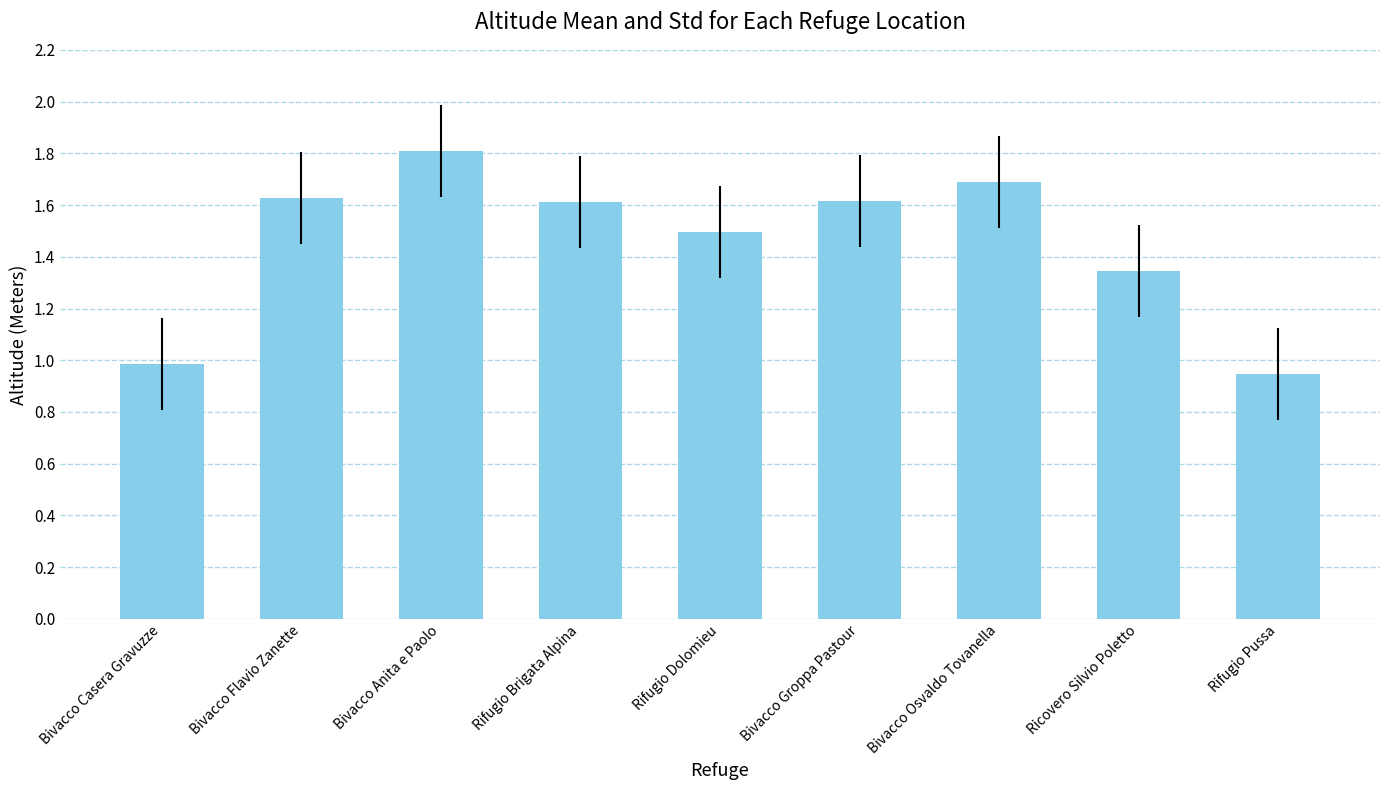

What is the value of the 7th bar from the left?

1688